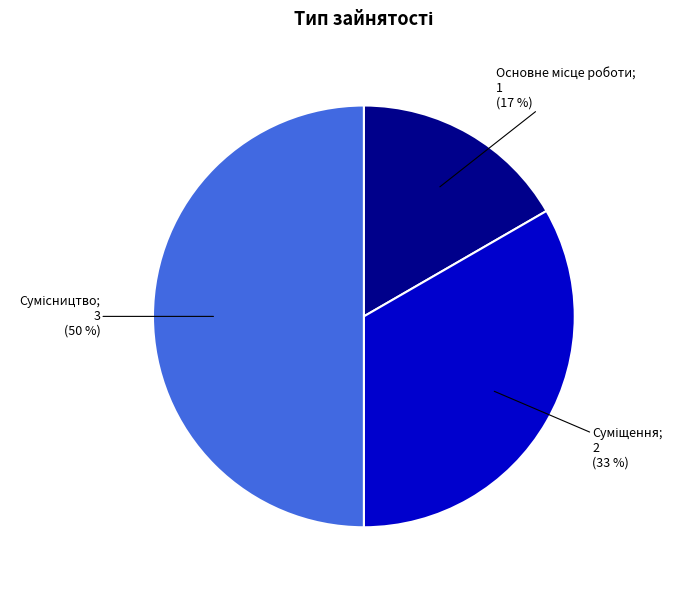

To the nearest percent, what is the average slice percentage?

33%